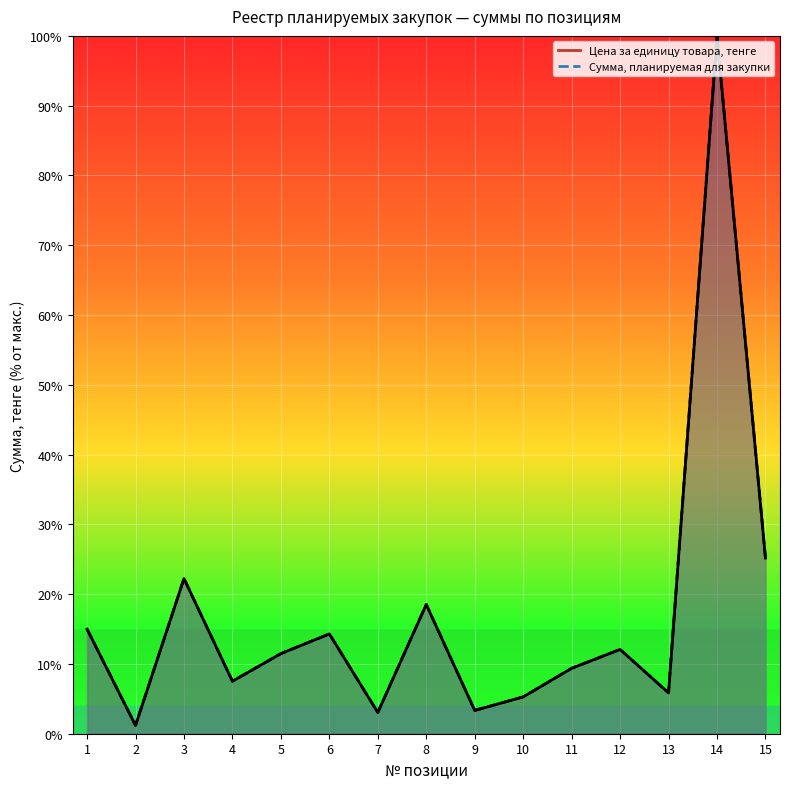

How many data points in Цена за единицу товара, тенге are above 11?

8